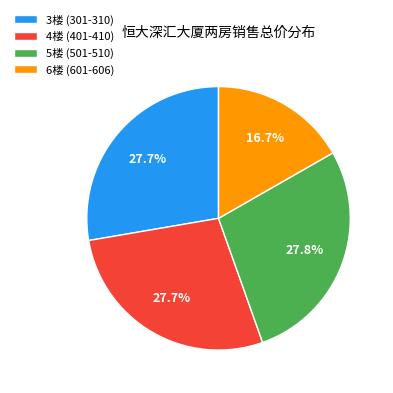

Combined, do 5楼 (501-510) and 6楼 (601-606) account for over 50%?

No